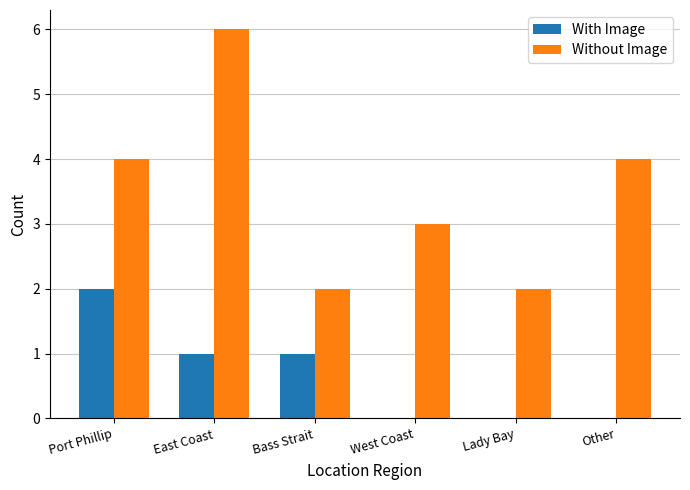

Between East Coast and Bass Strait, which series saw the biggest shift?

Without Image